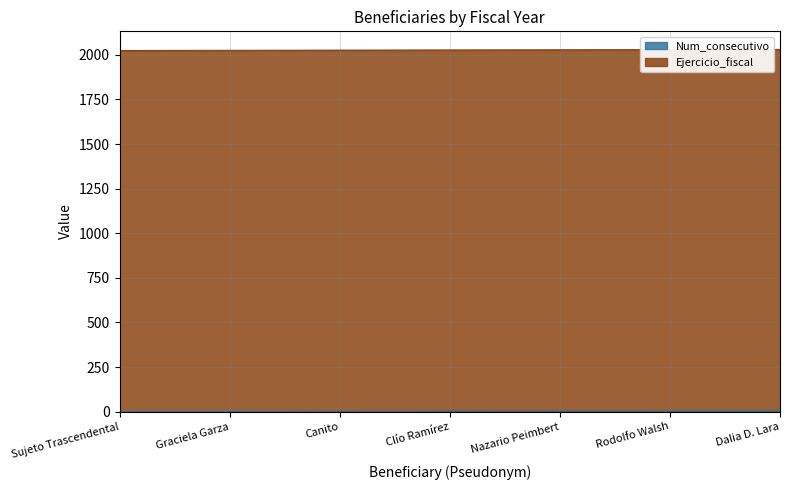

Approximately how many times larger is the value at Dalia D. Lara compared to Graciela Garza?

3.5